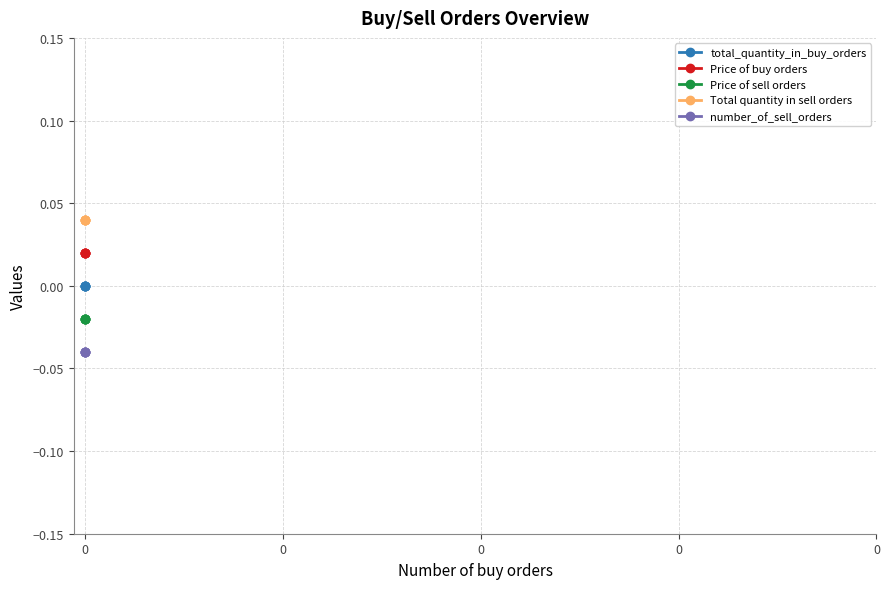

List the series in order of their peak value, lowest first.

number_of_sell_orders, Price of sell orders, total_quantity_in_buy_orders, Price of buy orders, Total quantity in sell orders